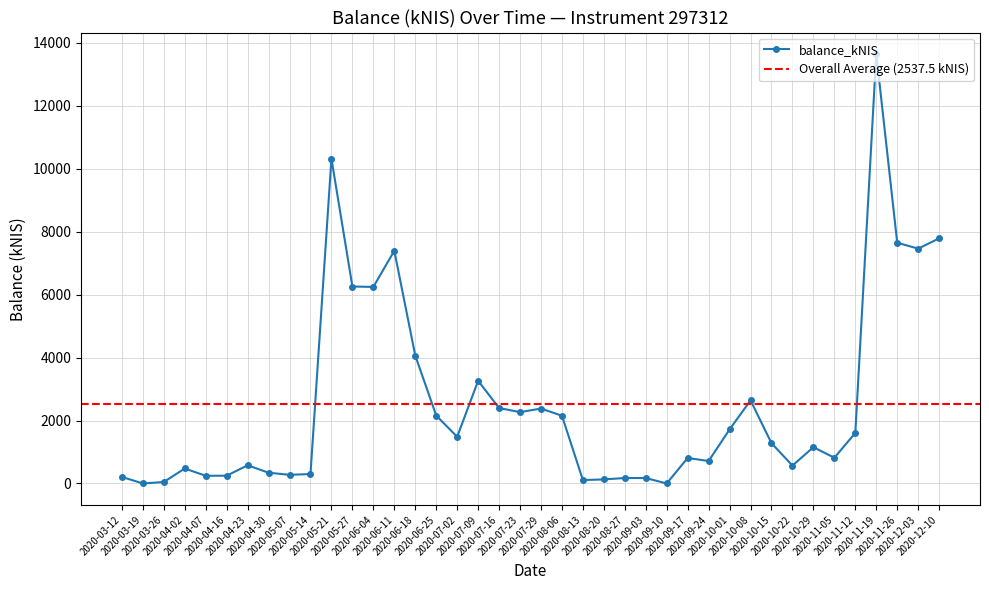

Count the number of data series in this chart.

1